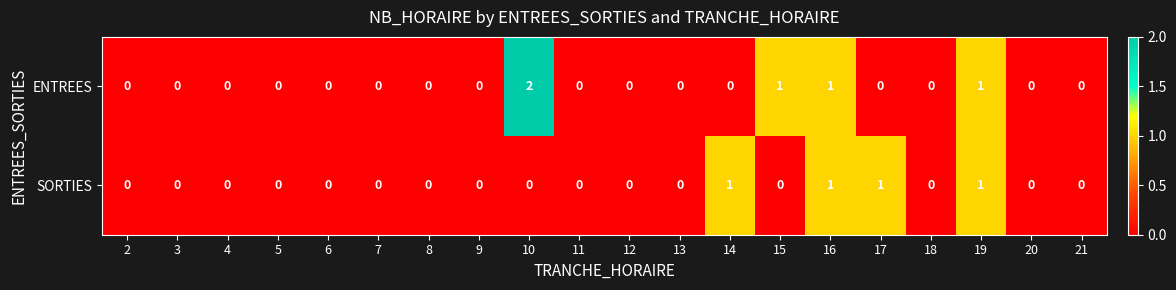

Is it true that ENTREES equals 1 at 16?

True